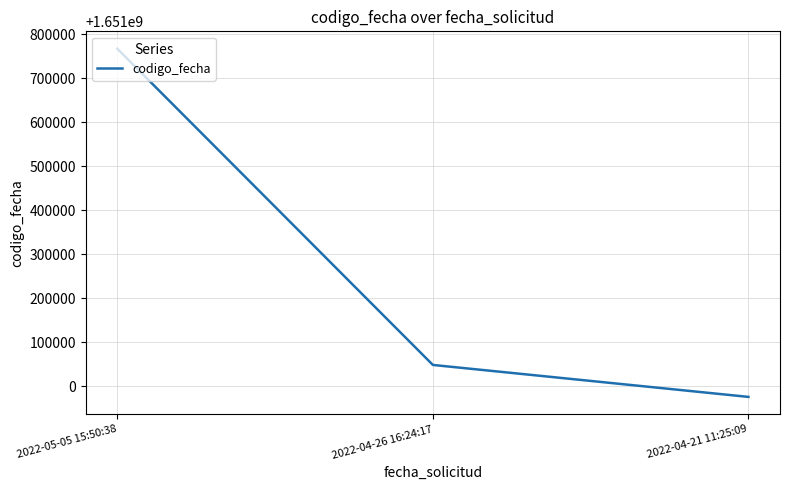

Reading right to left, what are all the values shown in this chart?

1650975756	1651048377	1651767068